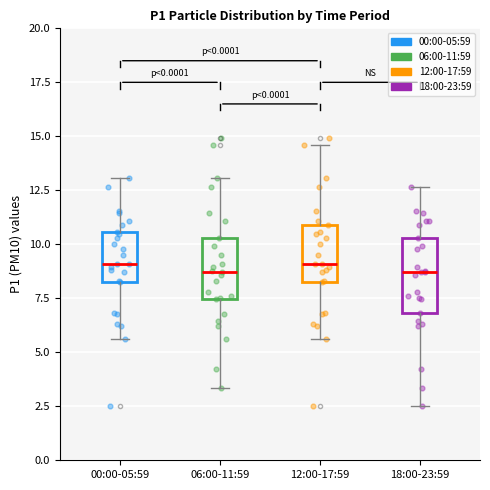

Where is the lower edge of the box for 06:00-11:59 on the y-axis? The values are not printed on the chart, so give them approximately, as read against the axis.

7.5